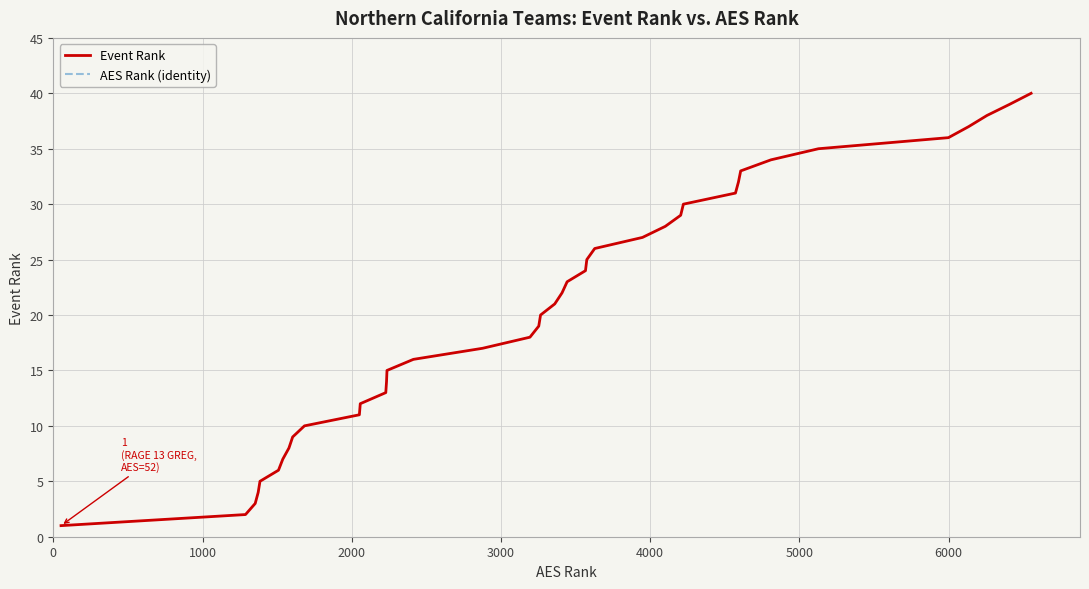

What is the value of the Event Rank point at the 17th from the left?

17